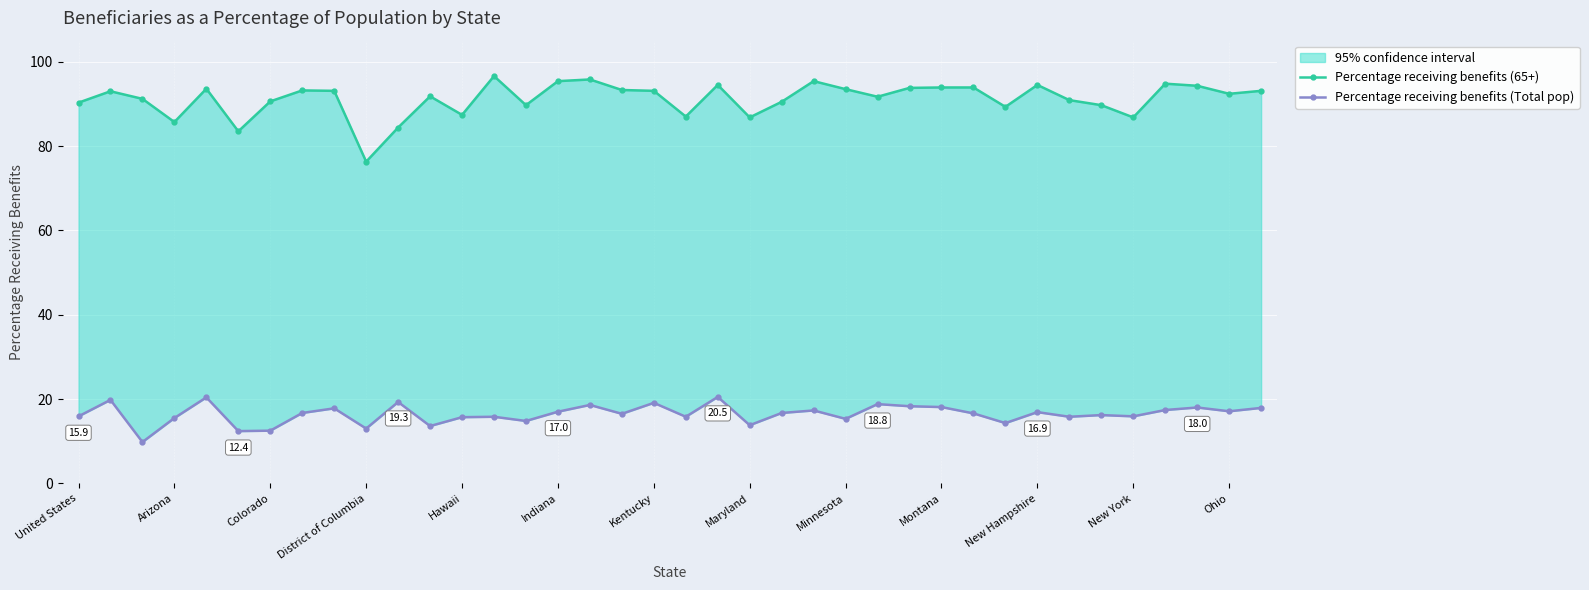

The Percentage receiving benefits (65+) series shows 152.2 at 32. True or false?

False